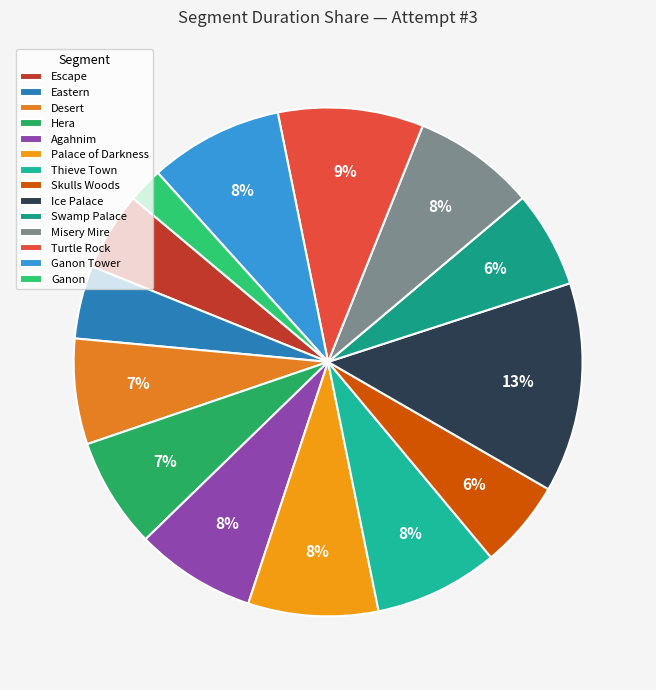

Which category has the smallest portion of the pie?

Ganon